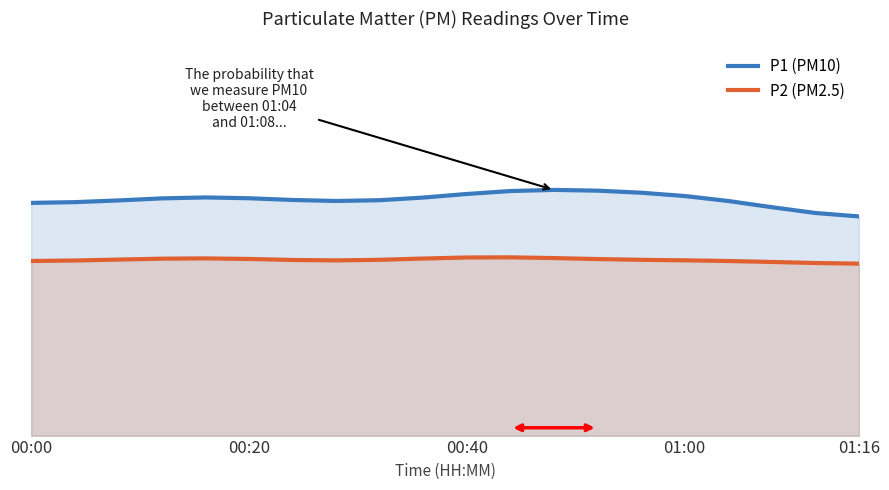

Does the chart display data point markers on the line(s)?

No